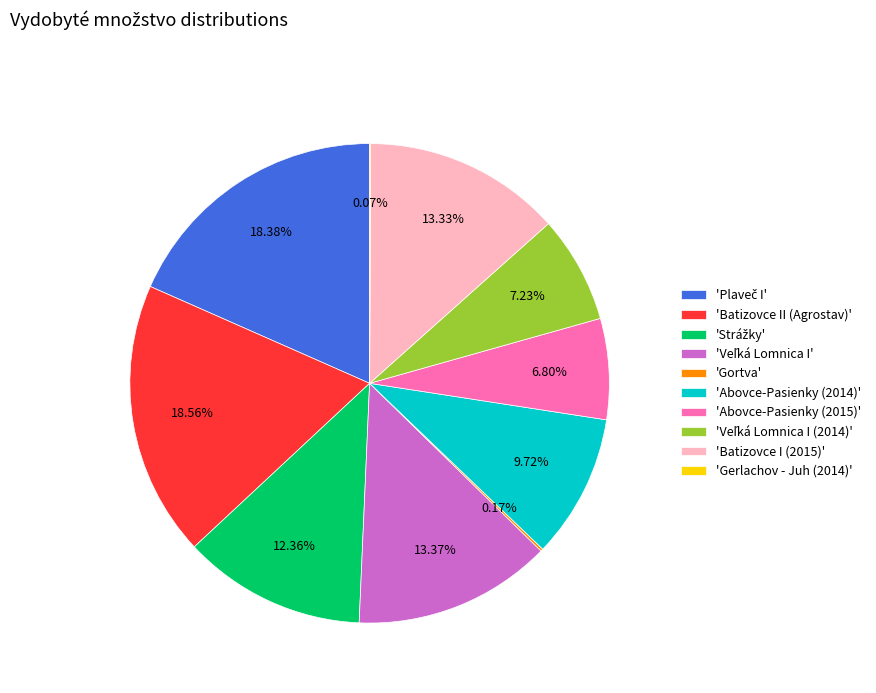

Is the sum of 'Abovce-Pasienky (2014)' and 'Batizovce I (2015)' greater than half?

No